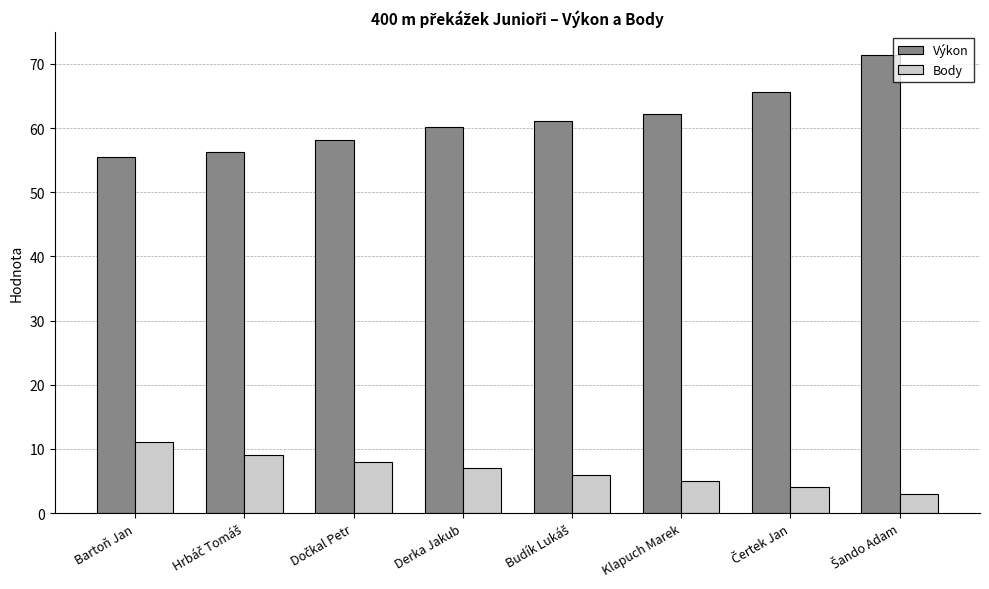

How many categories are shown in the chart?

8